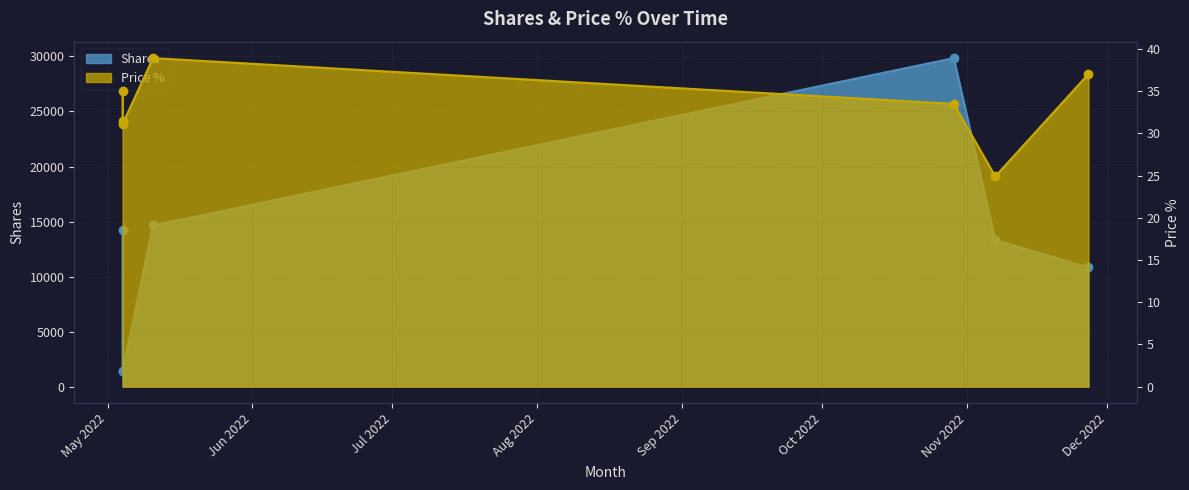

In Price %, how many points are lower than both neighbors (excluding endpoints)?

2